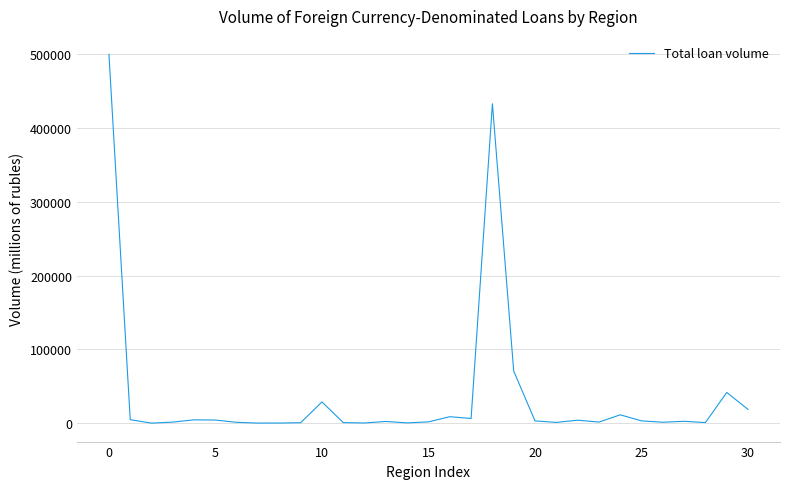

How many lines are shown in the chart?

1